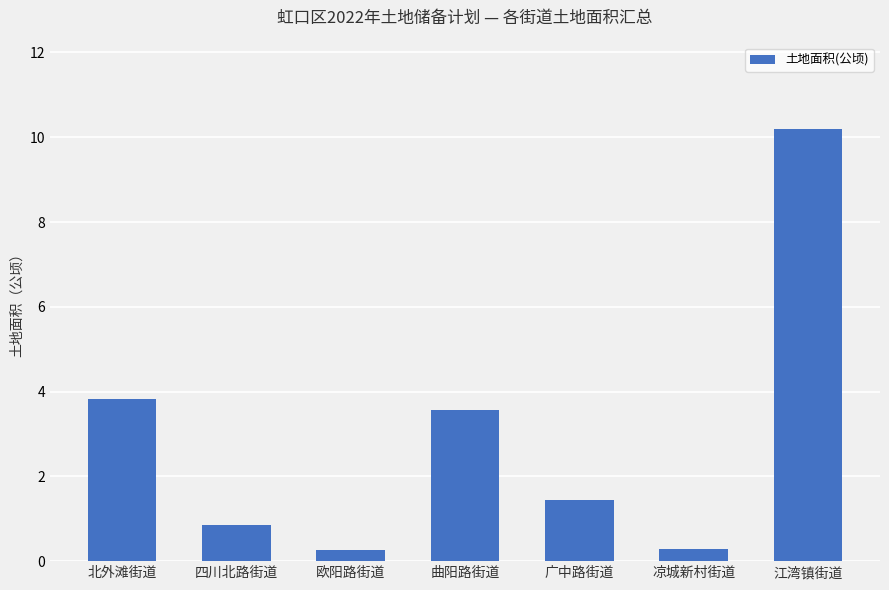

What is the sum of all values?

20.4